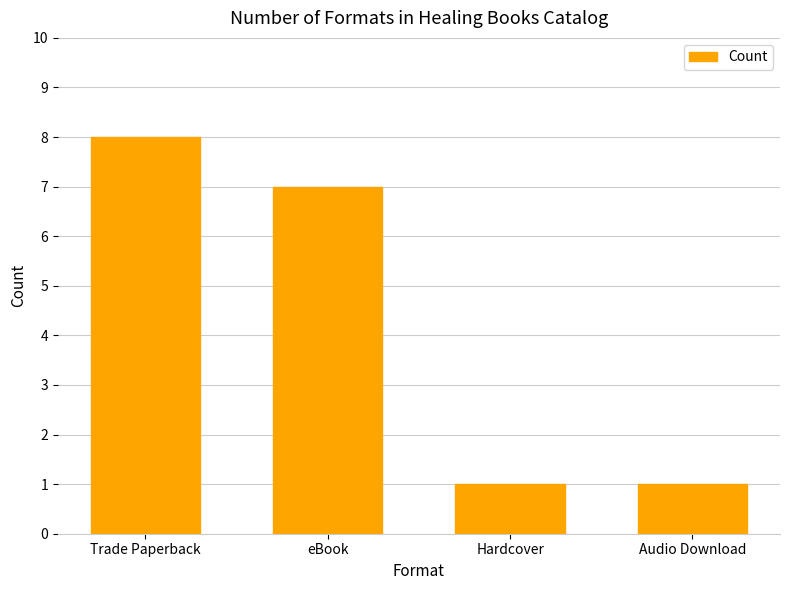

What is the minimum value shown in the chart?

1